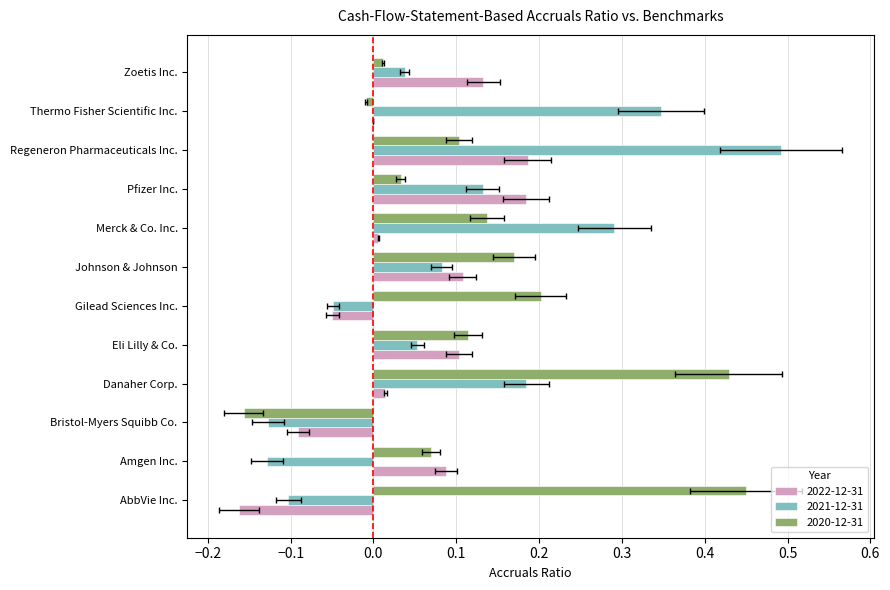

What is the total value across all series at Thermo Fisher Scientific Inc.?

0.3